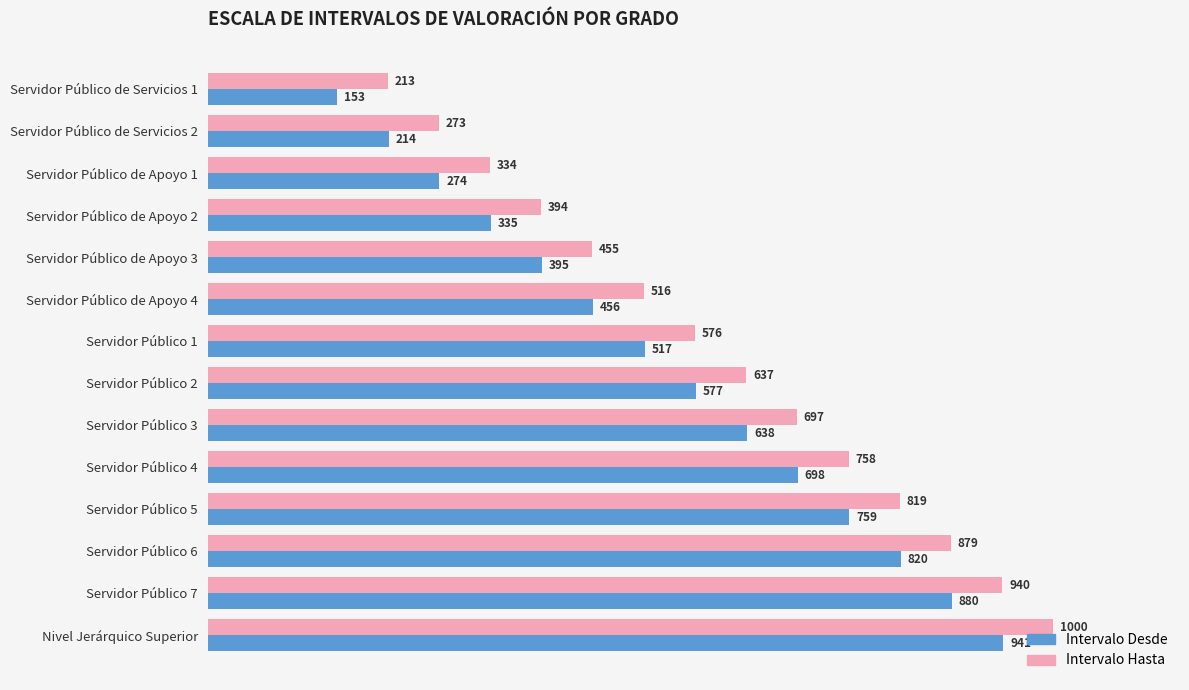

Read the Intervalo Desde value at Nivel Jerárquico Superior.

941